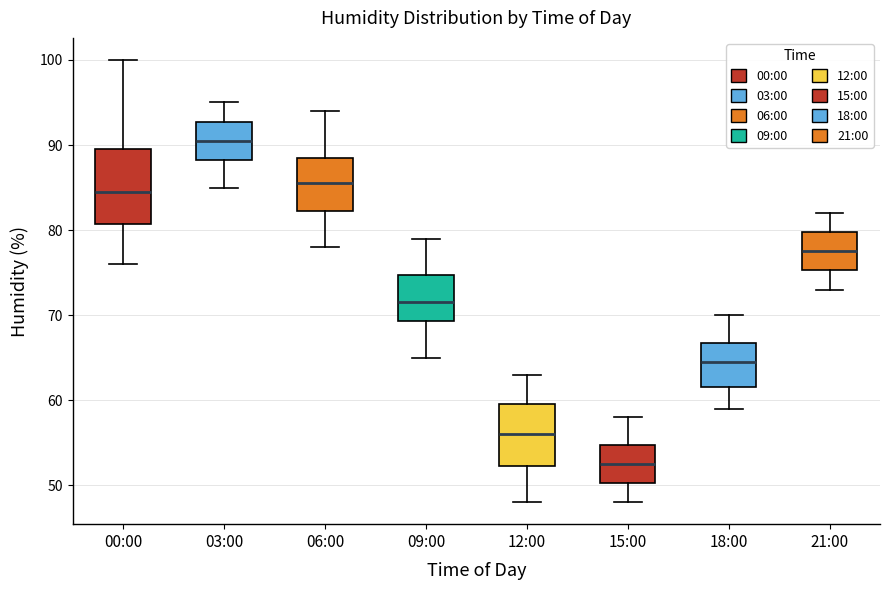

Reading left to right, read every box against the y-axis: the position of its median line, the range the box covers, and the ends of its whiskers. The values are not printed on the chart, so give them approximately, as read against the axis.

00:00: median 85, box 81 to 90, whiskers 76 to 100
03:00: median 91, box 88 to 93, whiskers 85 to 95
06:00: median 86, box 82 to 89, whiskers 78 to 94
09:00: median 72, box 69 to 75, whiskers 65 to 79
12:00: median 56, box 52 to 60, whiskers 48 to 63
15:00: median 53, box 50 to 55, whiskers 48 to 58
18:00: median 65, box 62 to 67, whiskers 59 to 70
21:00: median 78, box 75 to 80, whiskers 73 to 82